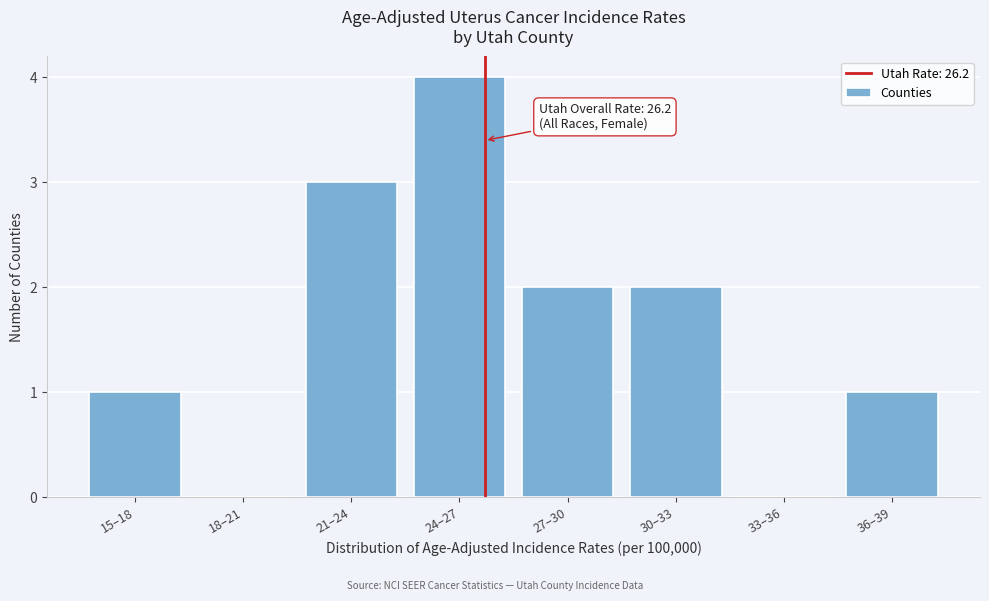

Reading right to left, list all the values displayed in this chart.

36–39=1	33–36=0	30–33=2	27–30=2	24–27=4	21–24=3	18–21=0	15–18=1